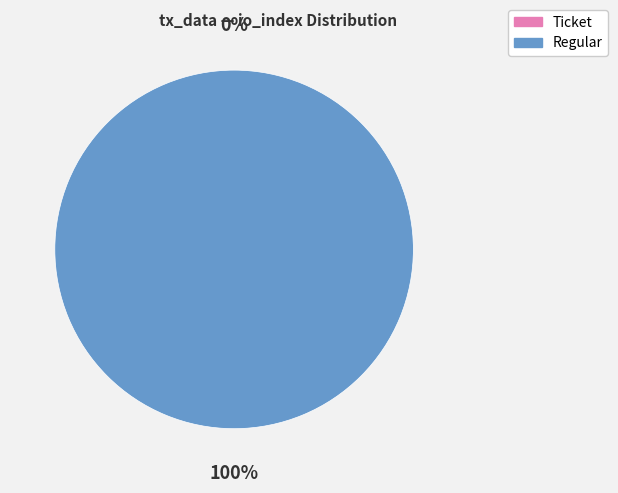

Do Regular and Ticket together represent more than half of the pie?

Yes